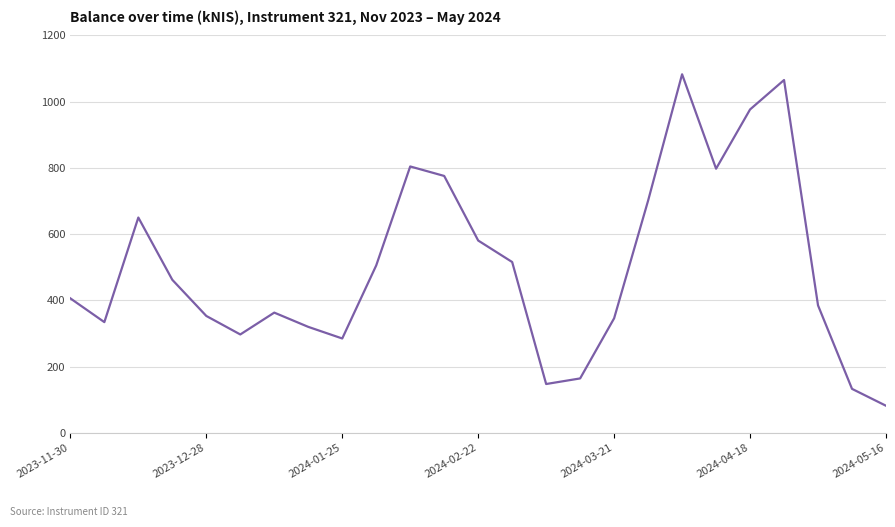

Is this an area chart (filled region under the line)?

No